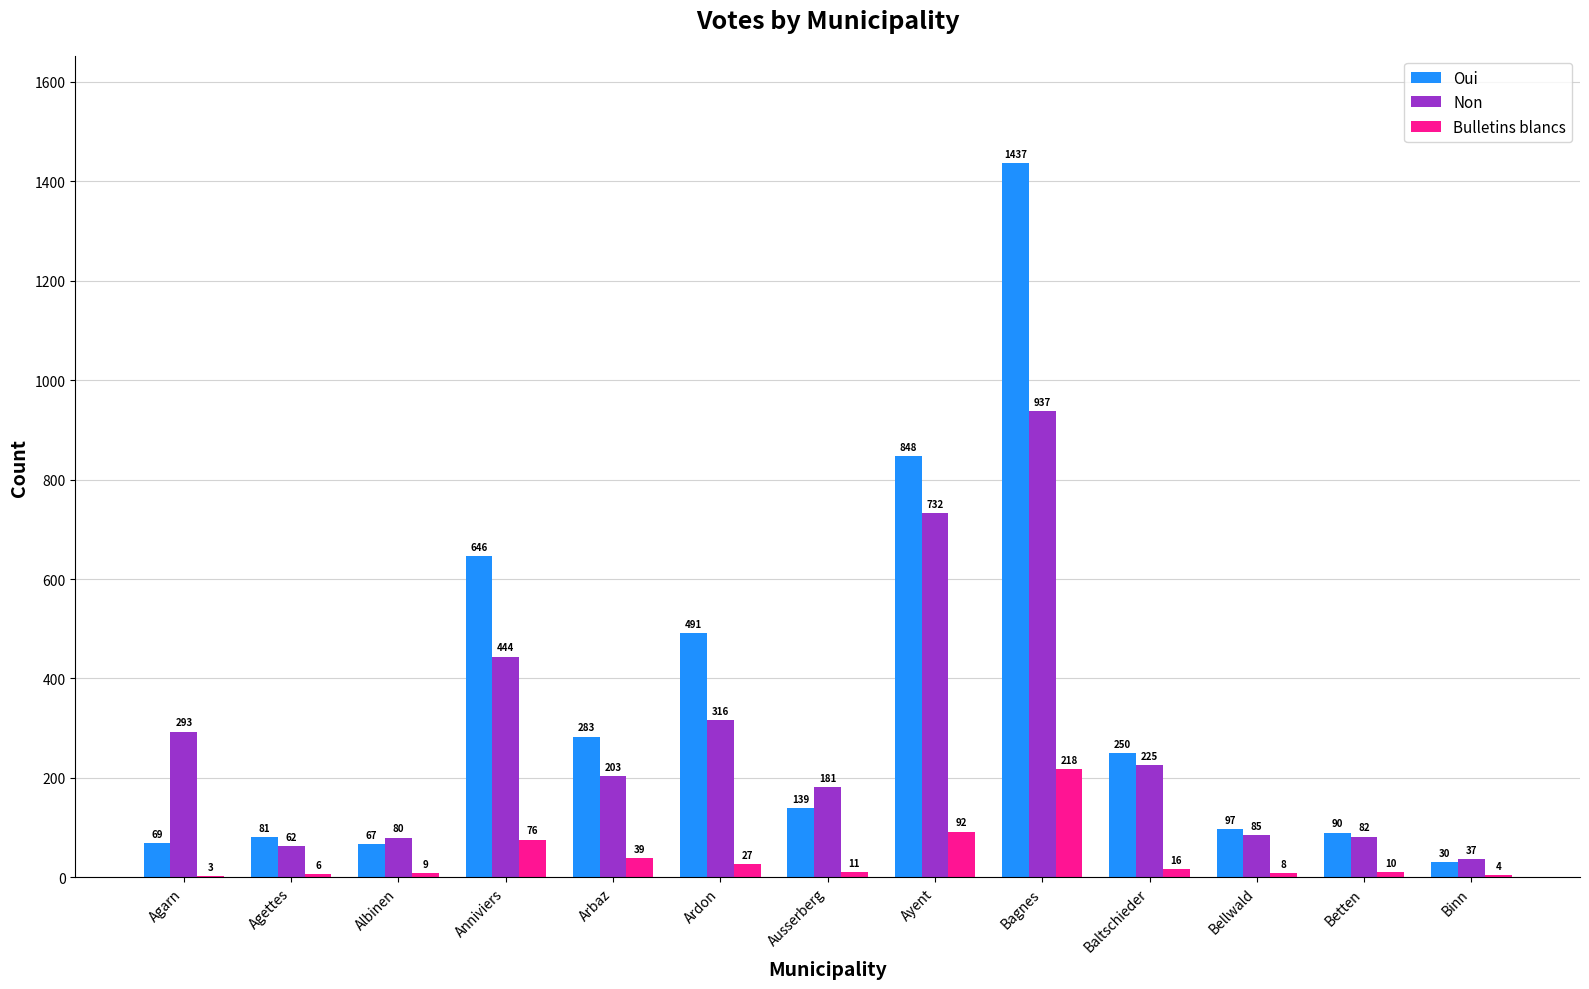

Is it true that Oui equals 141 at Baltschieder?

False